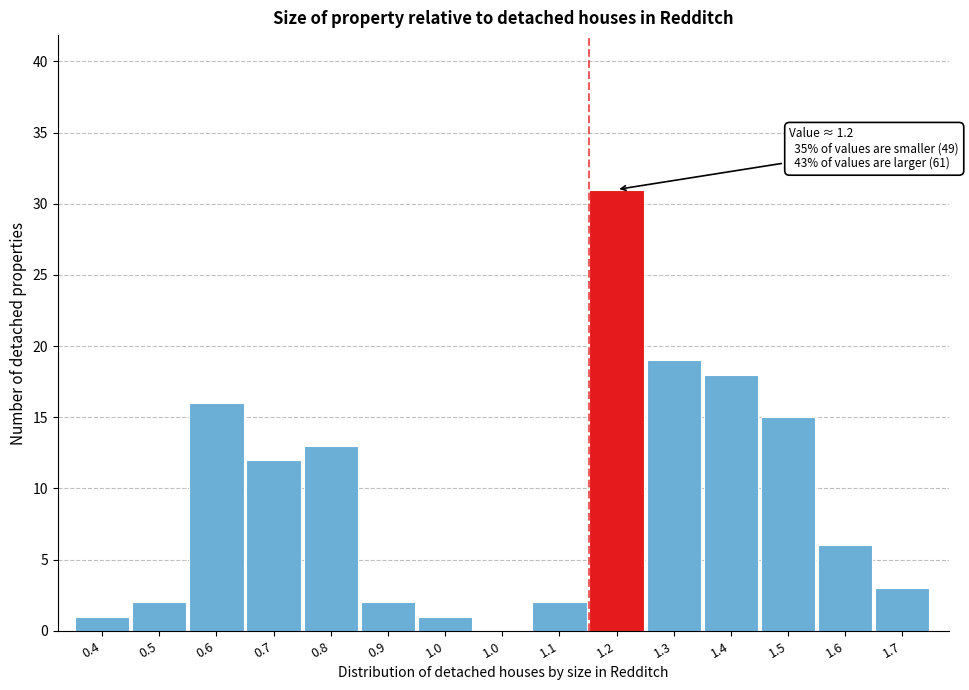

Count the number of categories in the chart.

15